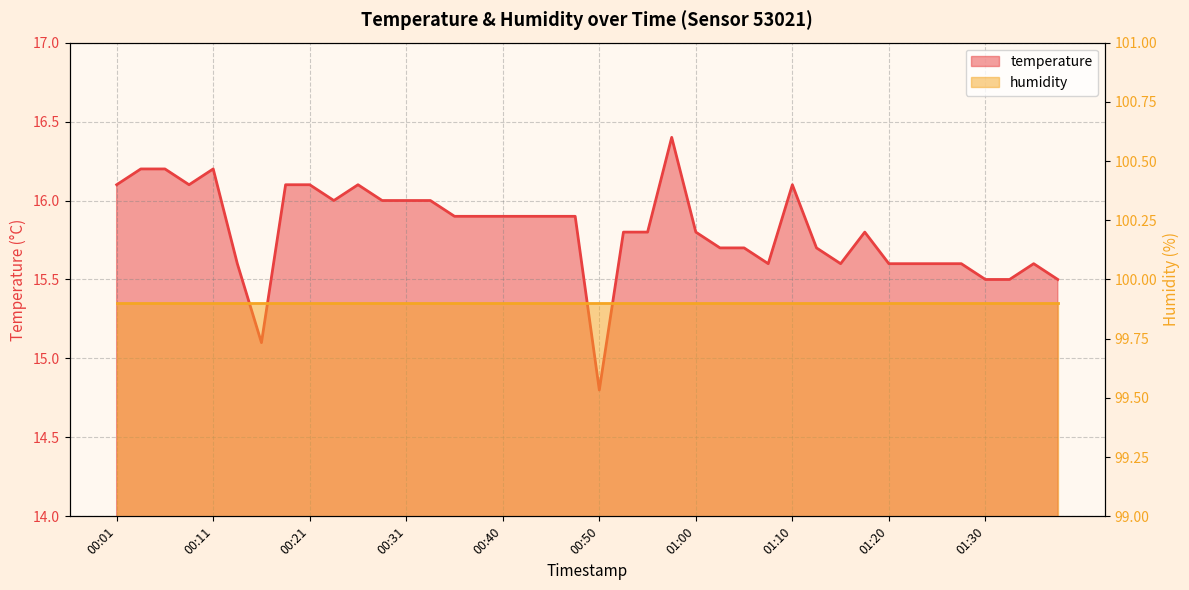

What is the sum of the values at 01:25 and 01:15?

31.2